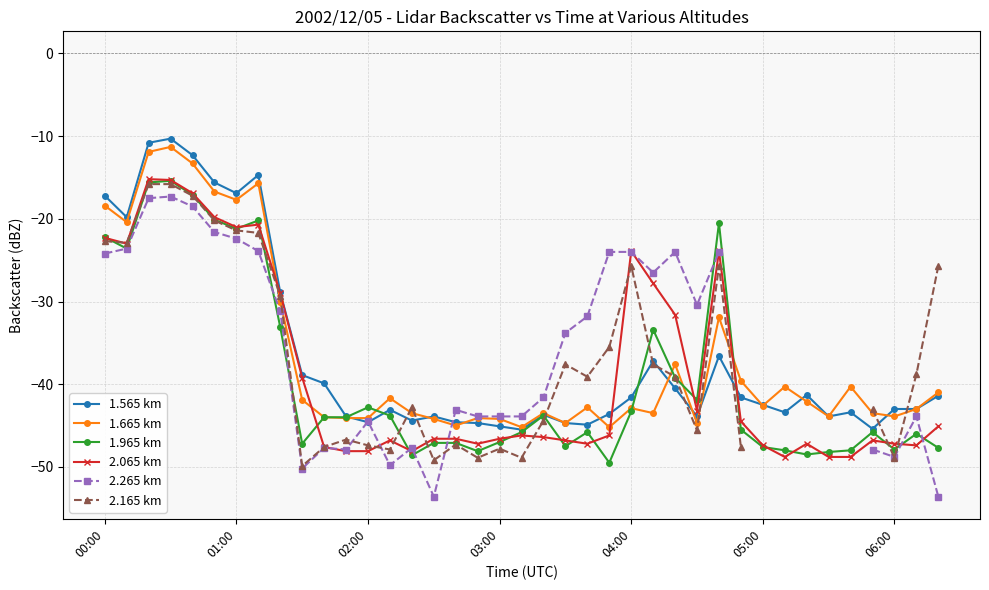

What is the difference between the highest and lowest values at 17?

5.0